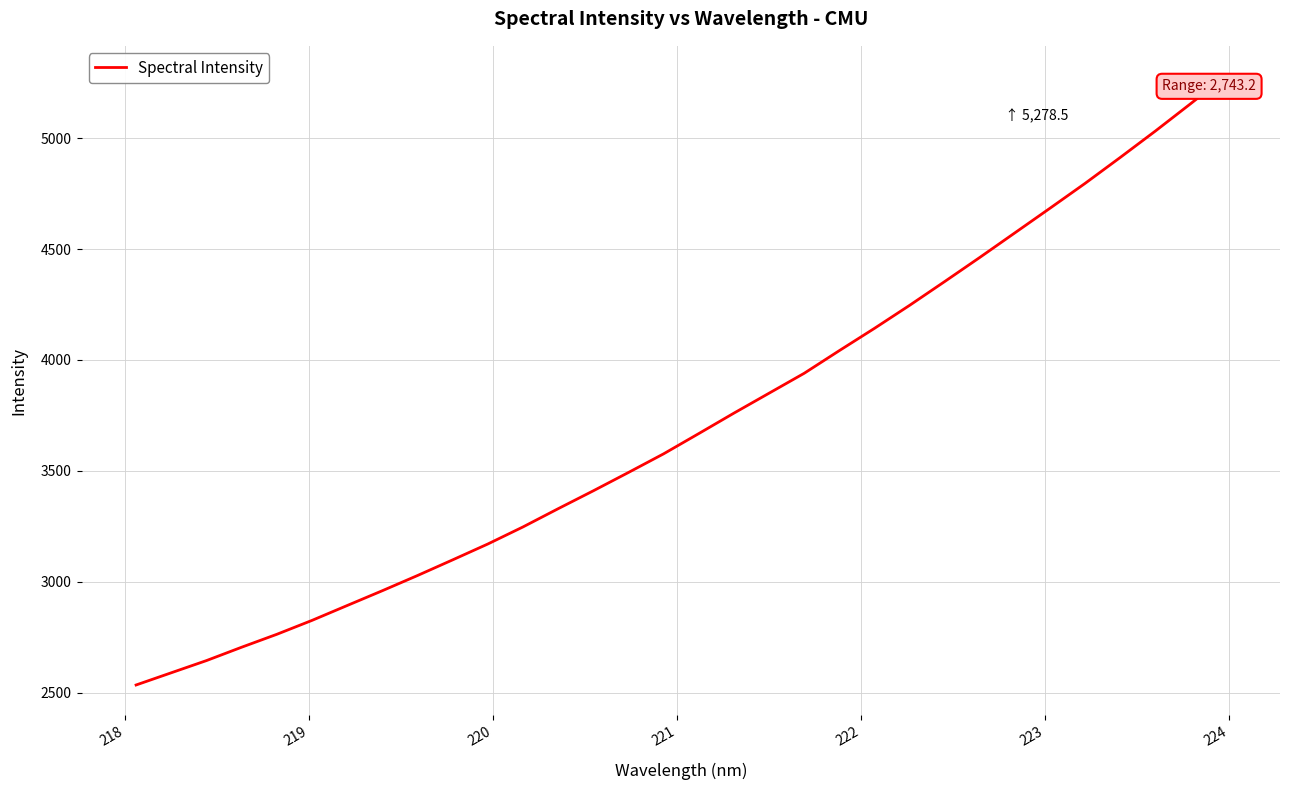

What is the maximum value shown in the chart?

5278.5